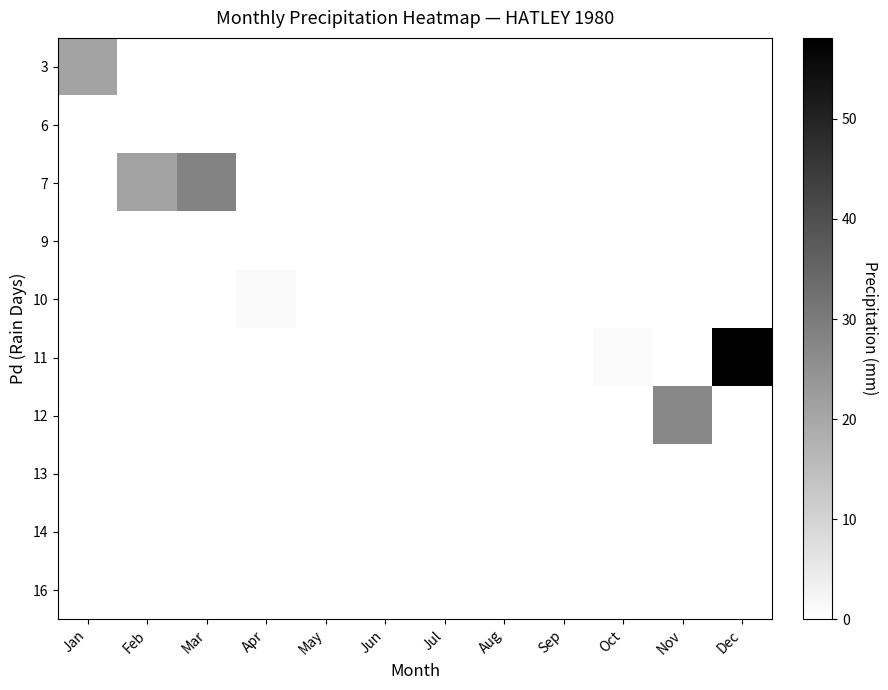

Rank the series at Jan from lowest to highest value.

3, 6, 7, 9, 10, 11, 12, 13, 14, 16